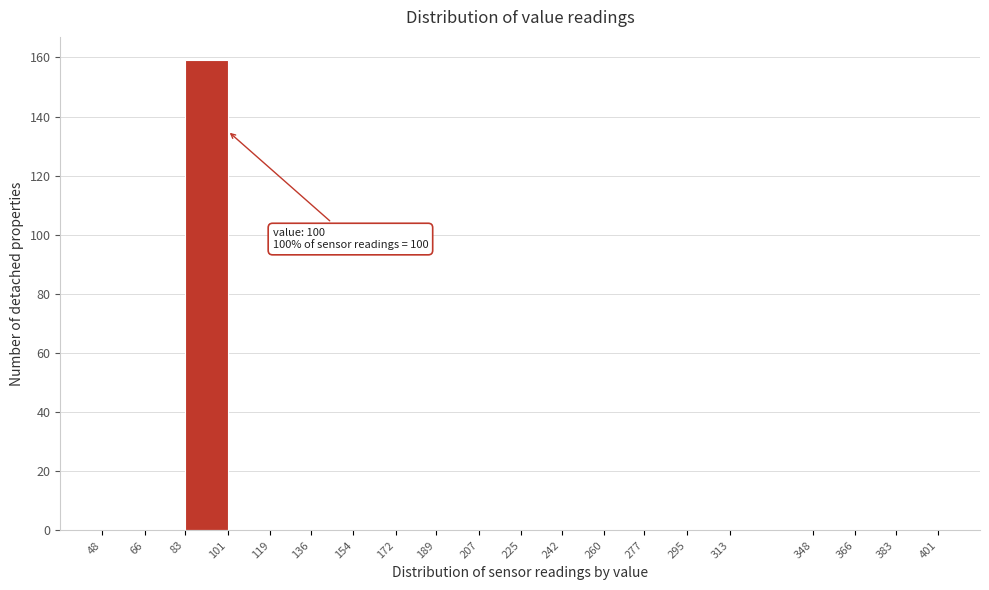

Which range on the x-axis has the tallest bar?

83 to 101